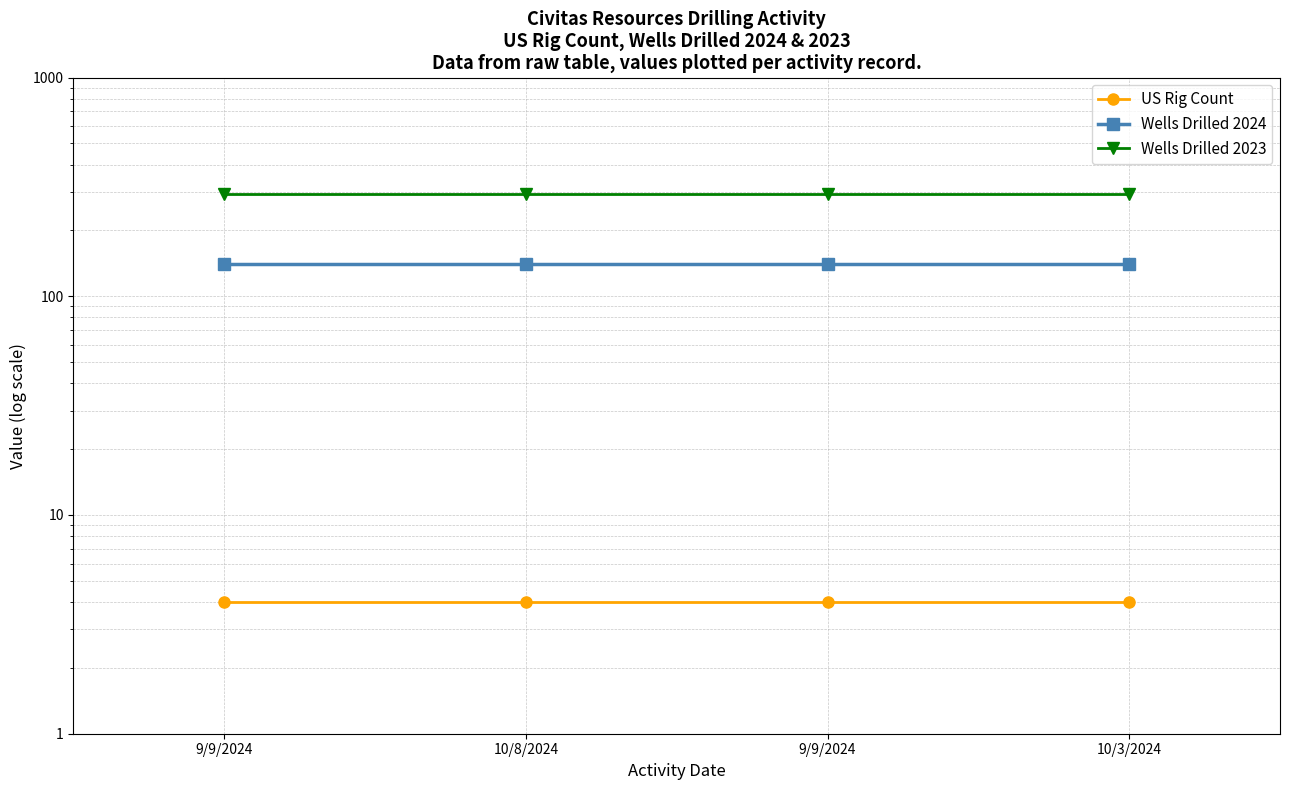

Reading left to right, extract all data points from this chart.

US Rig Count: 9/9/2024=4	10/8/2024=4	9/9/2024=4	10/3/2024=4
Wells Drilled 2024: 9/9/2024=140	10/8/2024=140	9/9/2024=140	10/3/2024=140
Wells Drilled 2023: 9/9/2024=292	10/8/2024=292	9/9/2024=292	10/3/2024=292